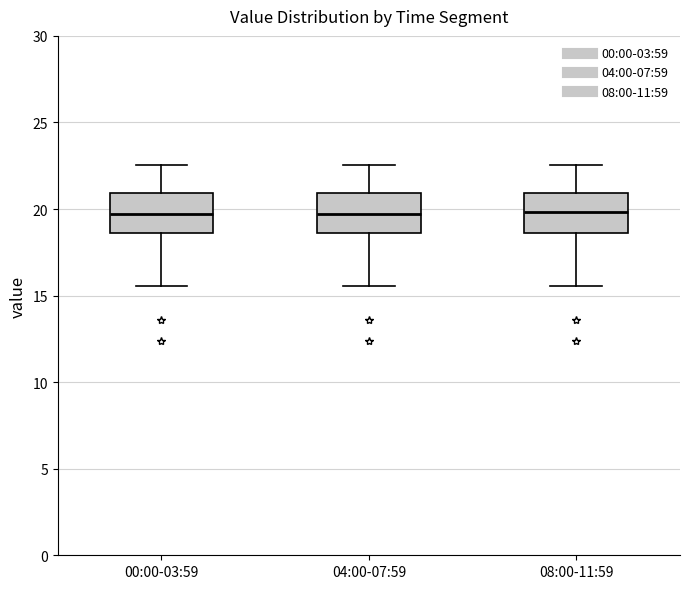

Reading left to right, read every box against the y-axis: the position of its median line, the range the box covers, and the ends of its whiskers. The values are not printed on the chart, so give them approximately, as read against the axis.

00:00-03:59: median 19.5, box 18.5 to 21.0, whiskers 15.5 to 22.5
04:00-07:59: median 19.5, box 18.5 to 21.0, whiskers 15.5 to 22.5
08:00-11:59: median 20.0, box 18.5 to 21.0, whiskers 15.5 to 22.5